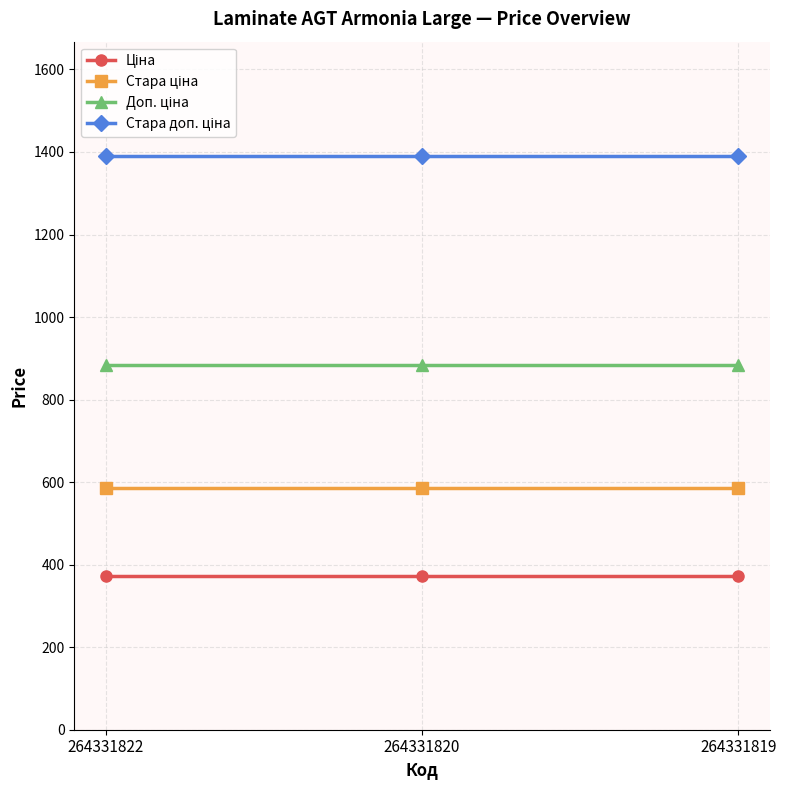

What is the difference between the highest and lowest values at 264331820?

1018.1